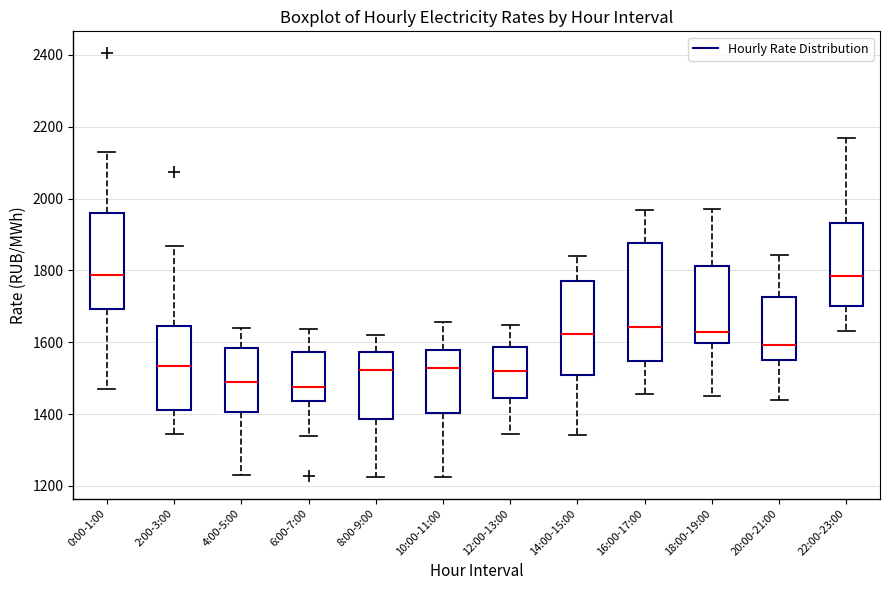

Which box is the tallest, from its lower edge to its upper edge?

16:00-17:00